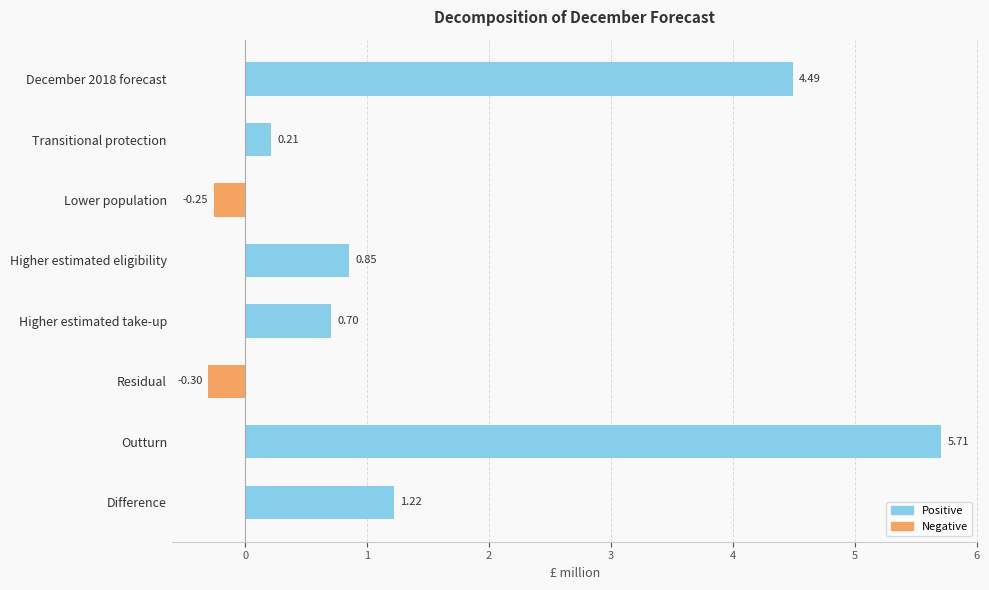

List the labels in order of value, largest first.

Outturn, December 2018 forecast, Difference, Higher estimated eligibility, Higher estimated take-up, Transitional protection, Lower population, Residual